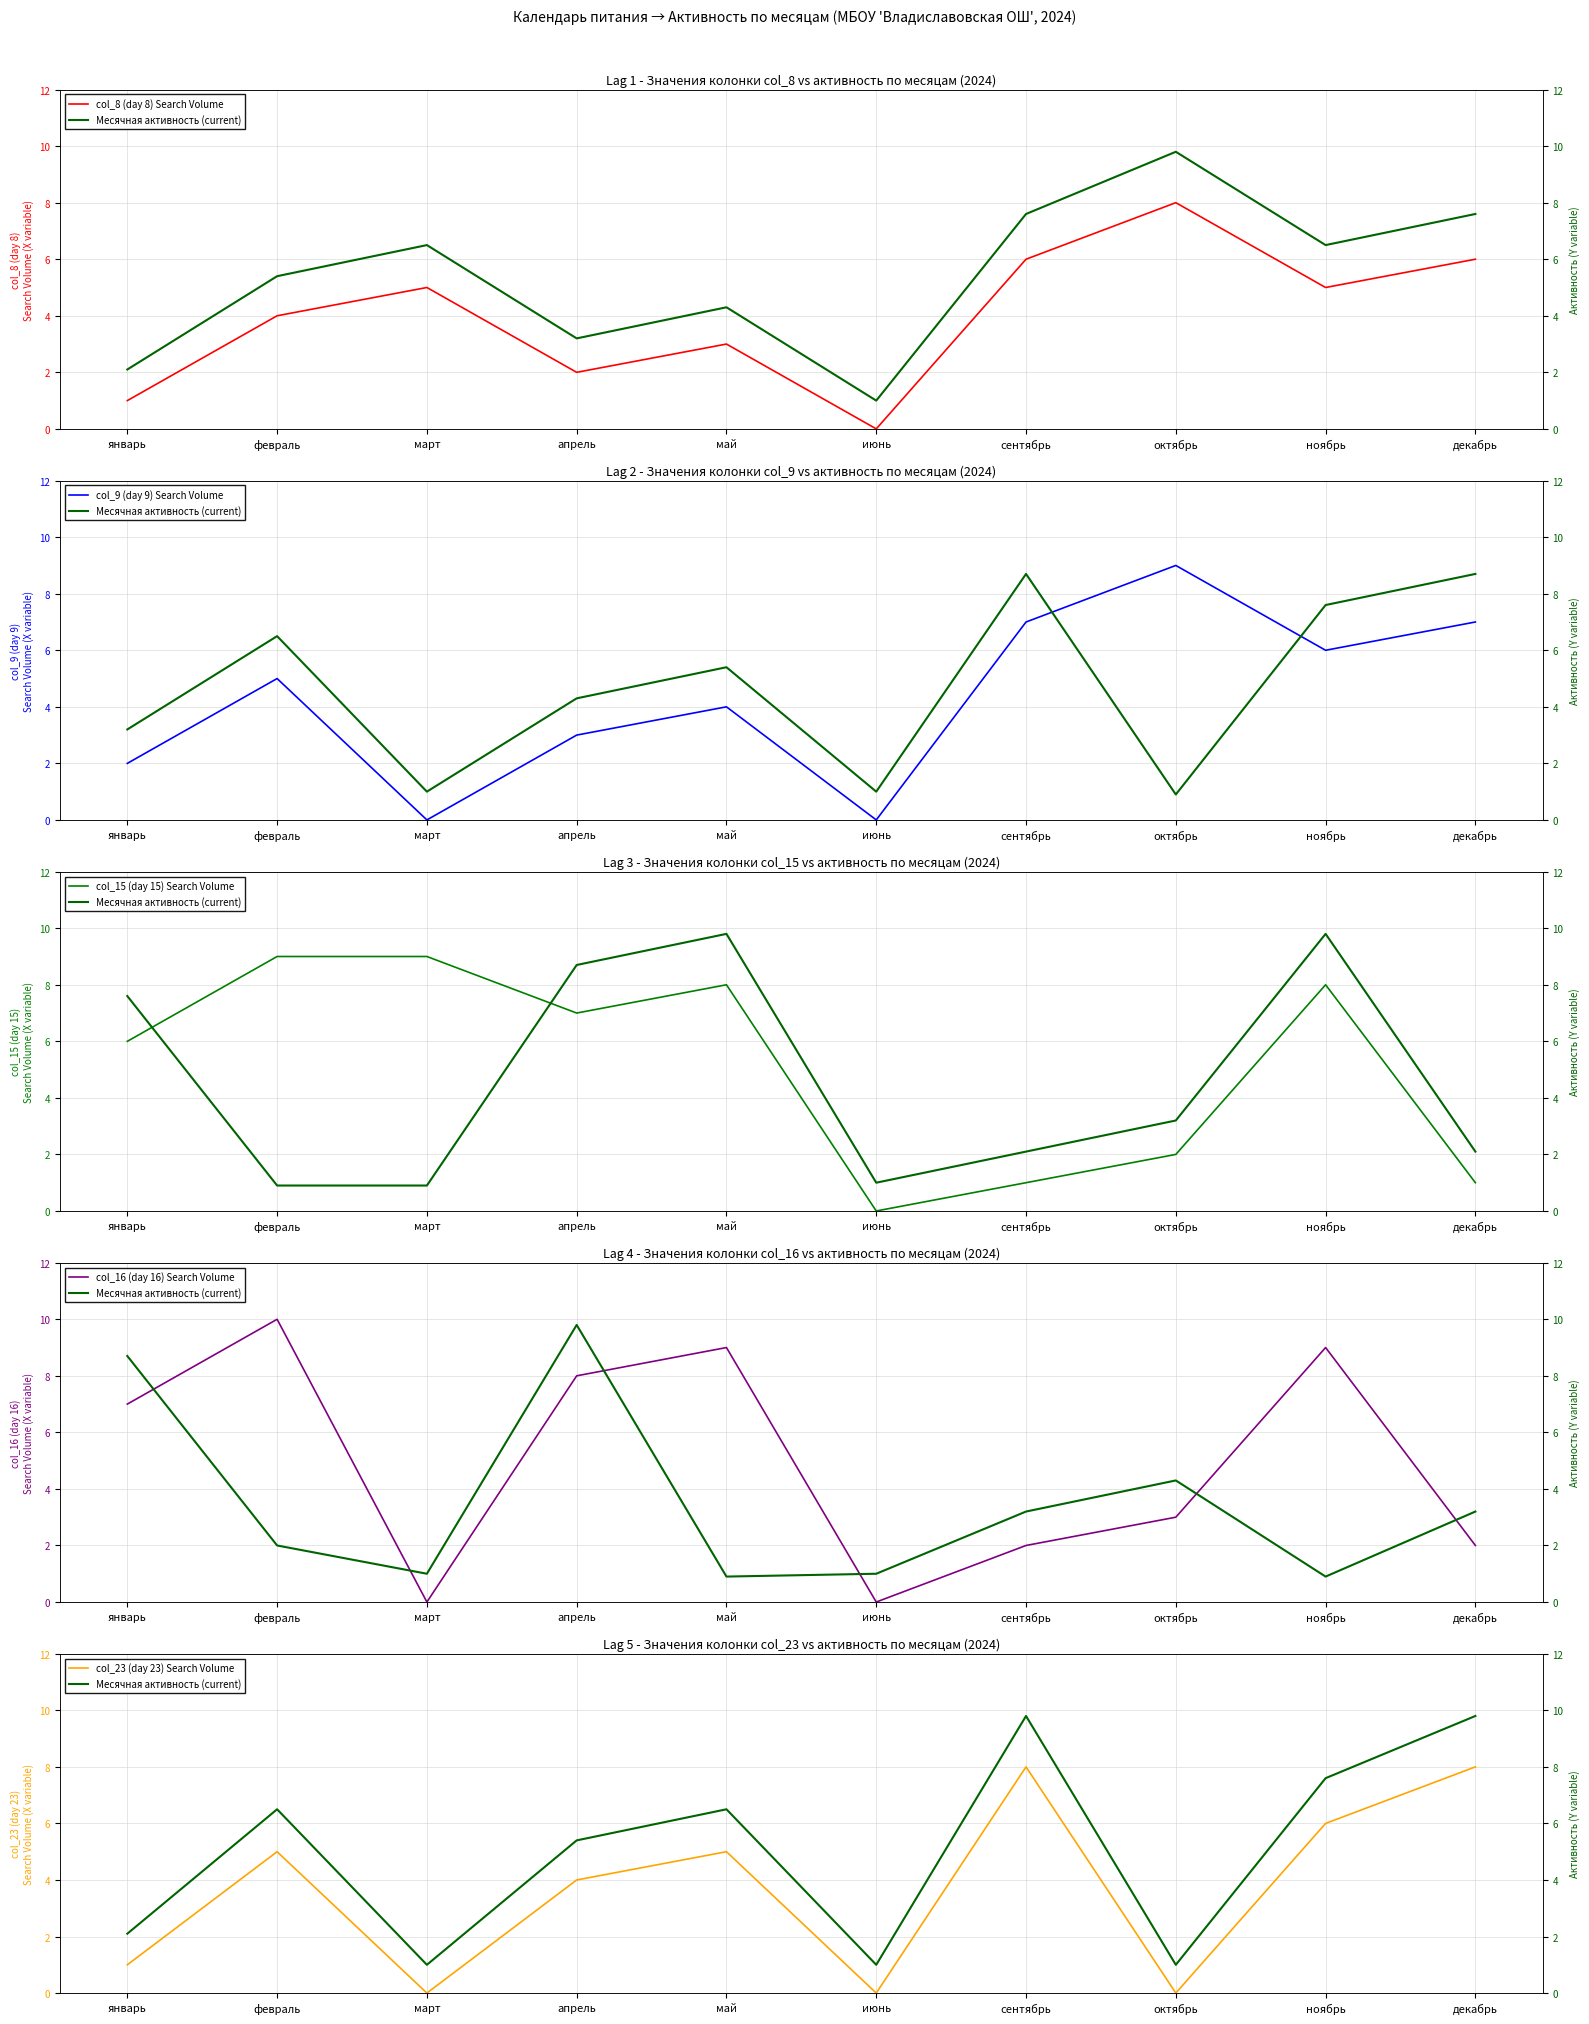

How many times do col_9 (day 9) Search Volume and col_23 (day 23) Search Volume cross each other?

1